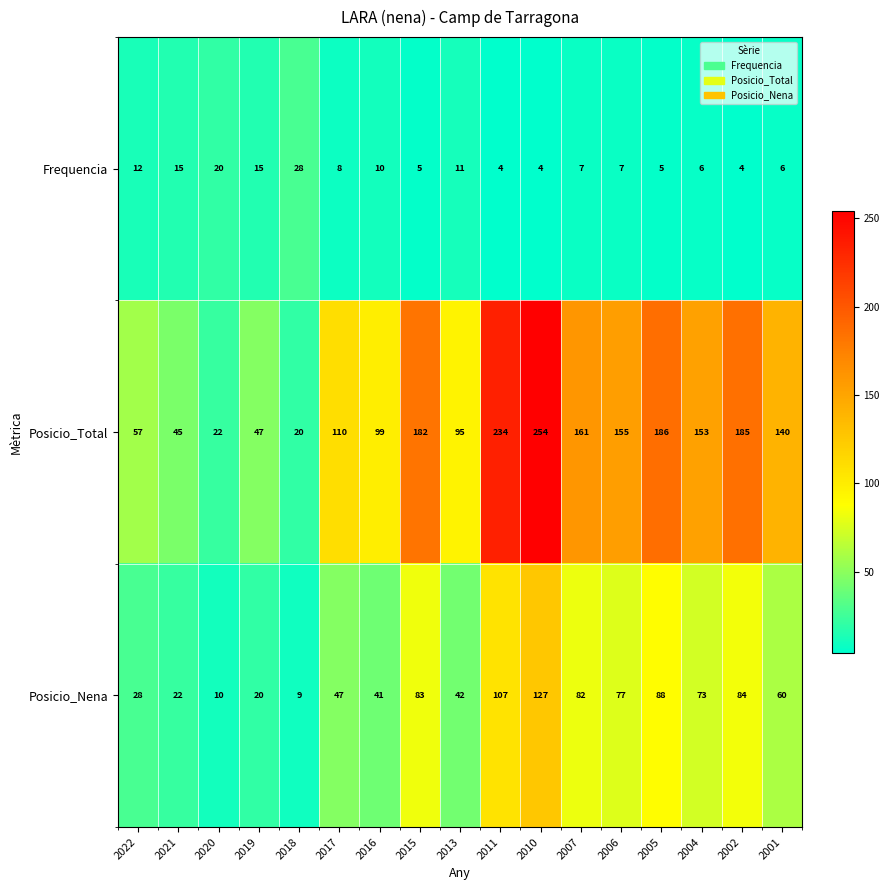

Rank the series by their maximum value, from highest to lowest.

Posicio_Total, Posicio_Nena, Frequencia